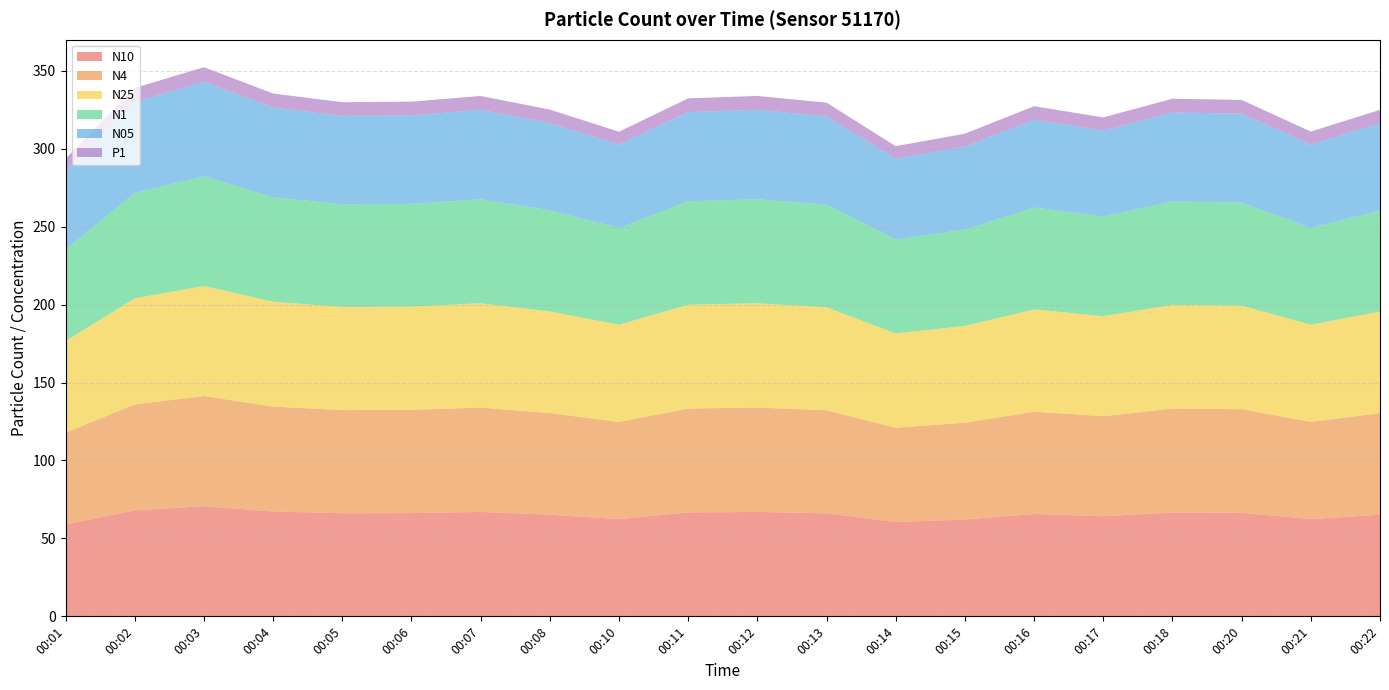

Reading right to left, what are all the values shown in this chart?

N10: 65.2	62.4	66.5	66.6	64.2	65.7	62.1	60.5	66.1	67.0	66.7	62.4	65.2	67.0	66.3	66.2	67.3	70.7	68.0	58.9
N4: 65.2	62.4	66.5	66.6	64.2	65.7	62.1	60.5	66.1	67.0	66.7	62.4	65.2	67.0	66.2	66.2	67.3	70.7	68.0	58.9
N25: 65.2	62.4	66.4	66.6	64.2	65.6	62.1	60.5	66.1	67.0	66.6	62.4	65.2	67.0	66.2	66.2	67.3	70.7	68.0	58.9
N1: 64.9	62.1	66.2	66.3	63.9	65.4	61.8	60.2	65.8	66.7	66.4	62.1	64.9	66.7	66.0	65.9	67.0	70.4	67.7	58.6
N05: 55.9	53.5	57.0	57.1	55.1	56.3	53.3	51.9	56.7	57.4	57.2	53.5	55.9	57.4	56.8	56.8	57.7	60.6	58.3	50.5
P1: 8.6	8.3	8.8	8.8	8.5	8.7	8.2	8.0	8.8	8.9	8.8	8.3	8.6	8.9	8.8	8.8	8.9	9.4	9.0	7.8